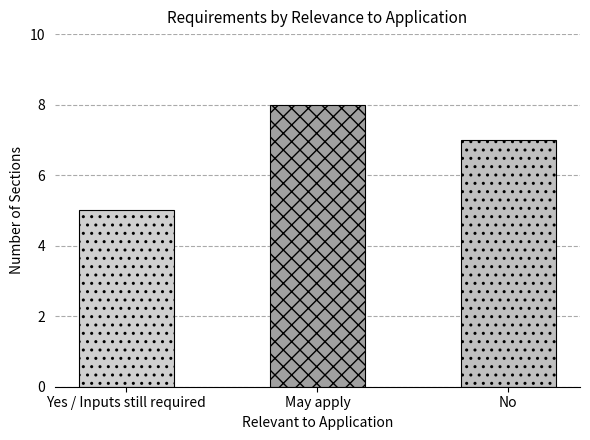

The value at May apply is 8. True or false?

True